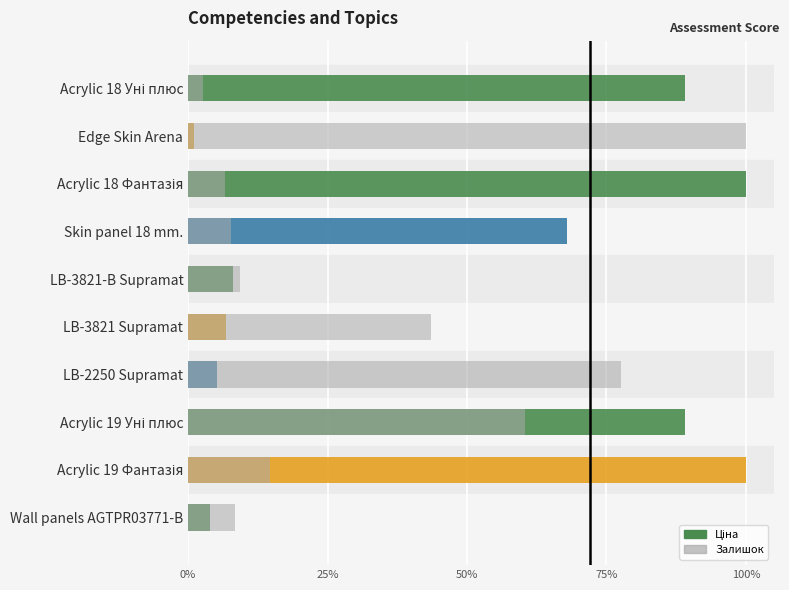

Reading left to right, transcribe all the data shown in this chart.

Ціна (norm.): 0.9	0.0	1.0	0.7	0.1	0.1	0.1	0.9	1.0	0.0
Залишок (norm.): 0.0	1.0	0.1	0.1	0.1	0.4	0.8	0.6	0.1	0.1